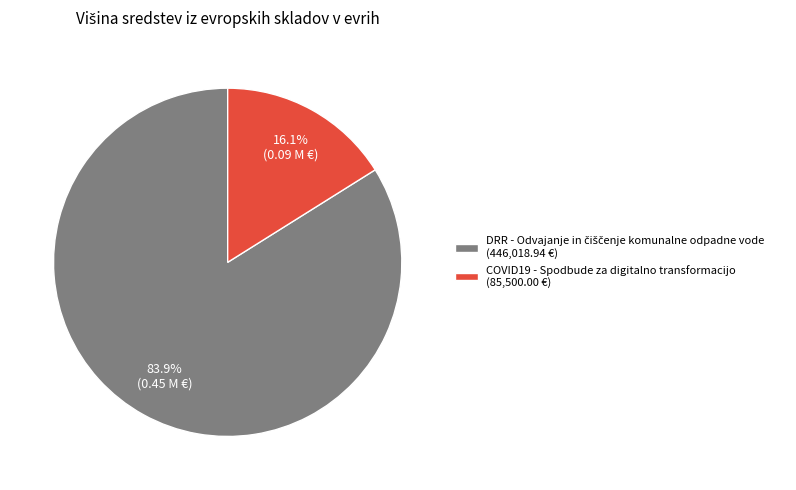

What portion of the pie excludes COVID19 - Spodbude za digitalno transformacijo (85,500.00 €)?

83.9%